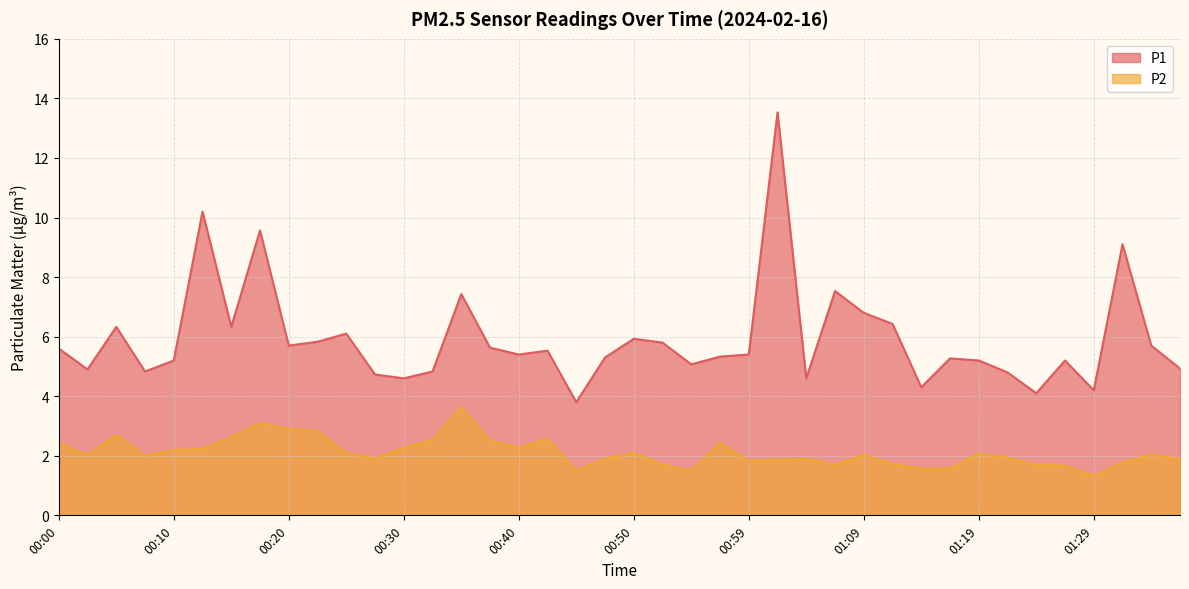

Rank the series at 00:00 from highest to lowest value.

P1, P2